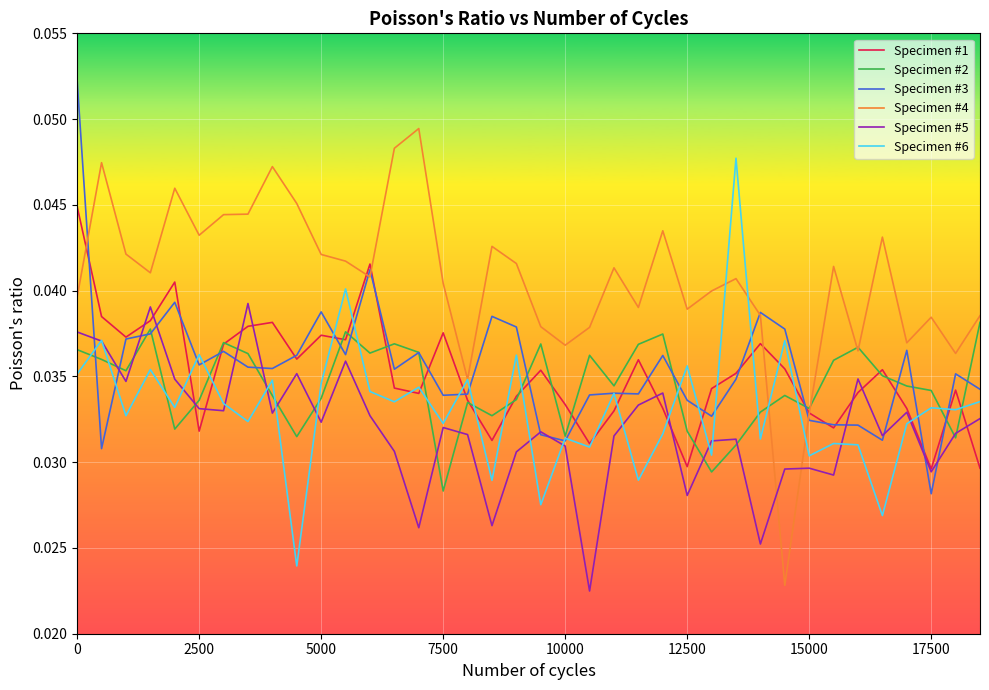

True or false: Specimen #5 and Specimen #4 cross at least once.

True